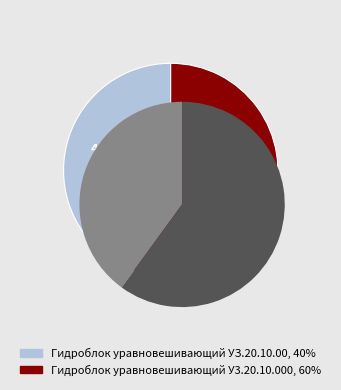

What portion of the pie excludes Гидроблок уравновешивающий УЗ.20.10.00?

60.0%